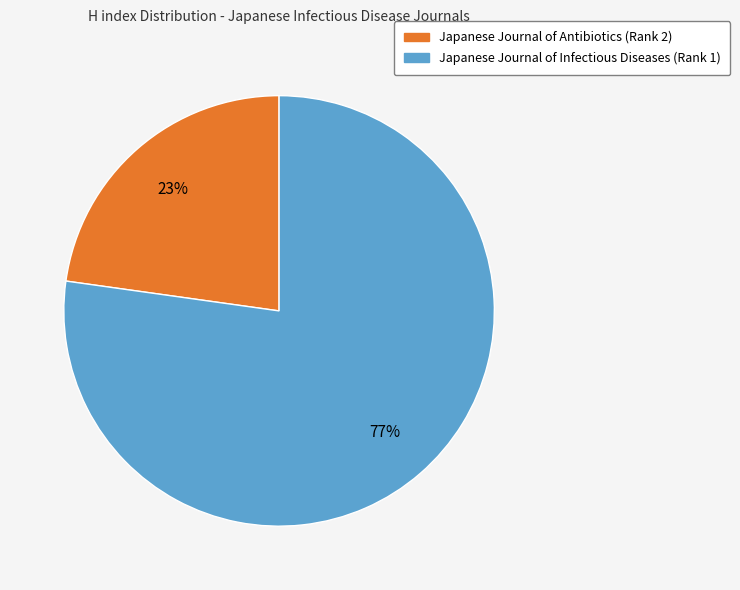

To the nearest percent, what is the average slice percentage?

50%